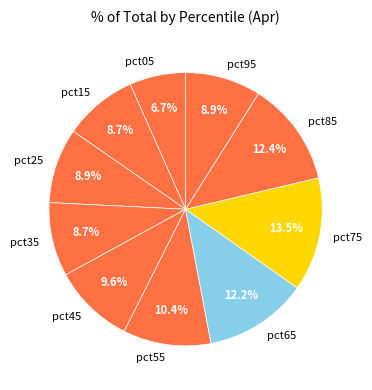

Combined, what portion of the pie is pct65 and pct25?

21.1%